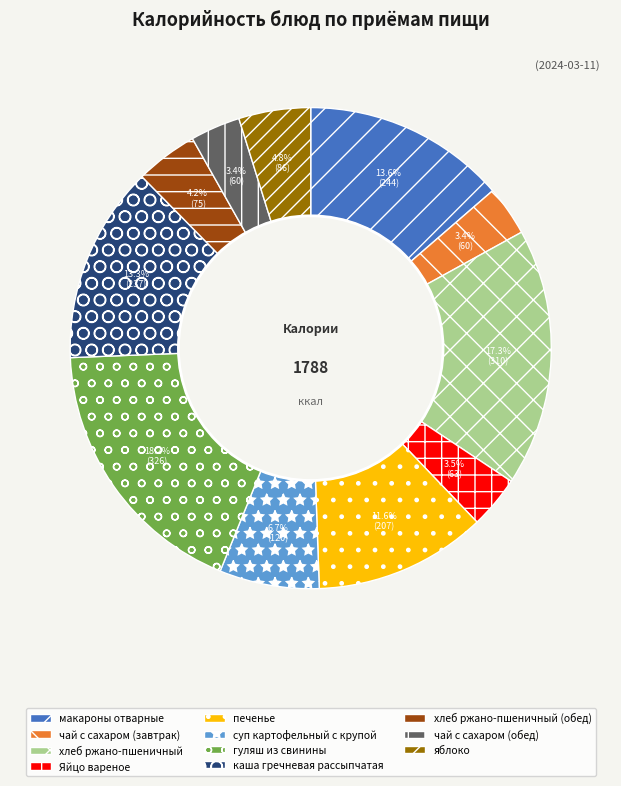

Between гуляш из свинины and чай с сахаром (завтрак), which is larger?

гуляш из свинины